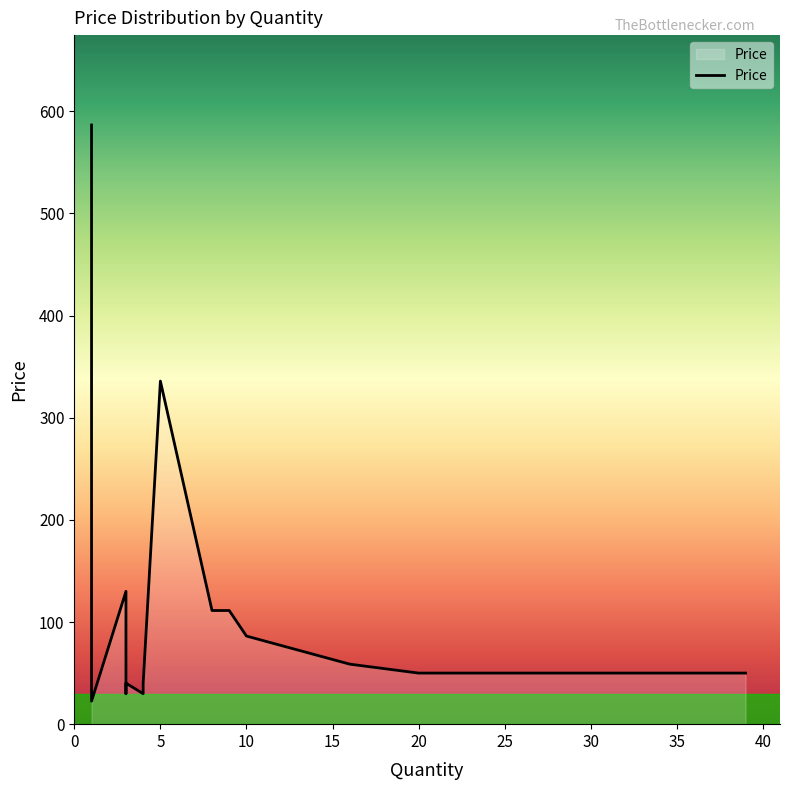

Approximately how many times larger is the value at 1 compared to 4?

0.6